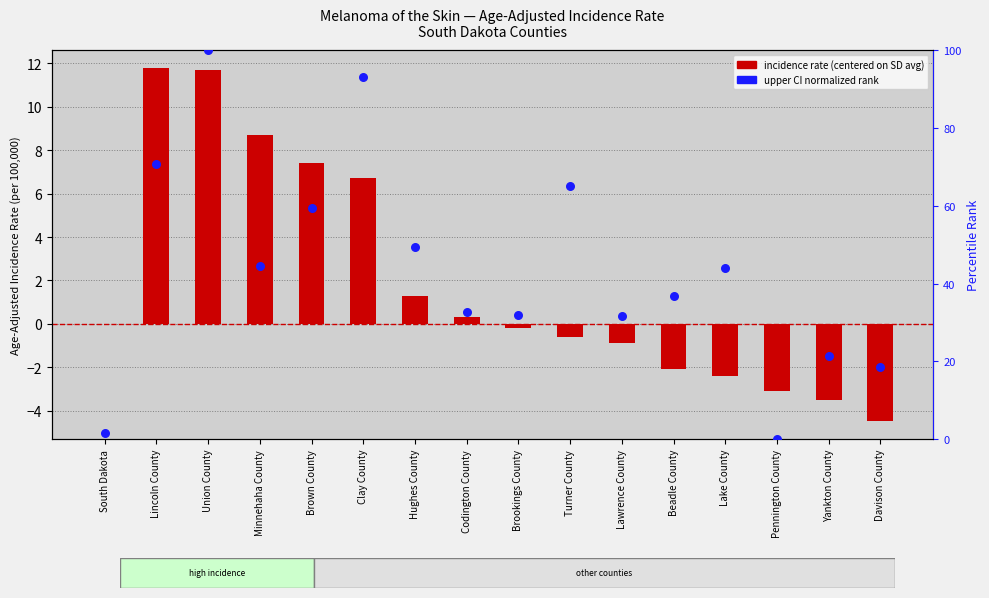

Which series has the largest total across all categories?

upper CI rank (normalized)